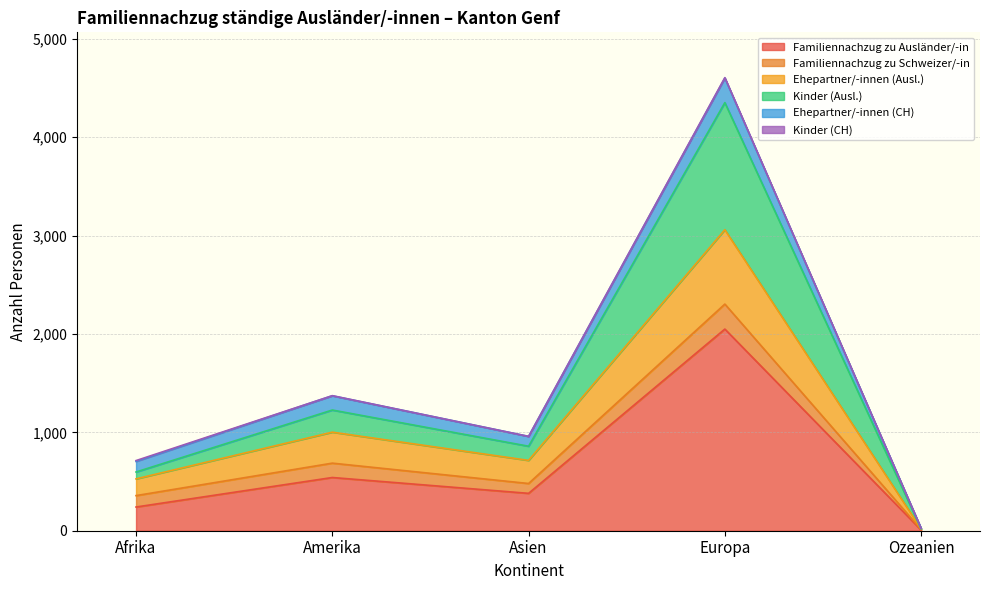

What is the highest value of the Familiennachzug zu Ausländer/-in series?

2050